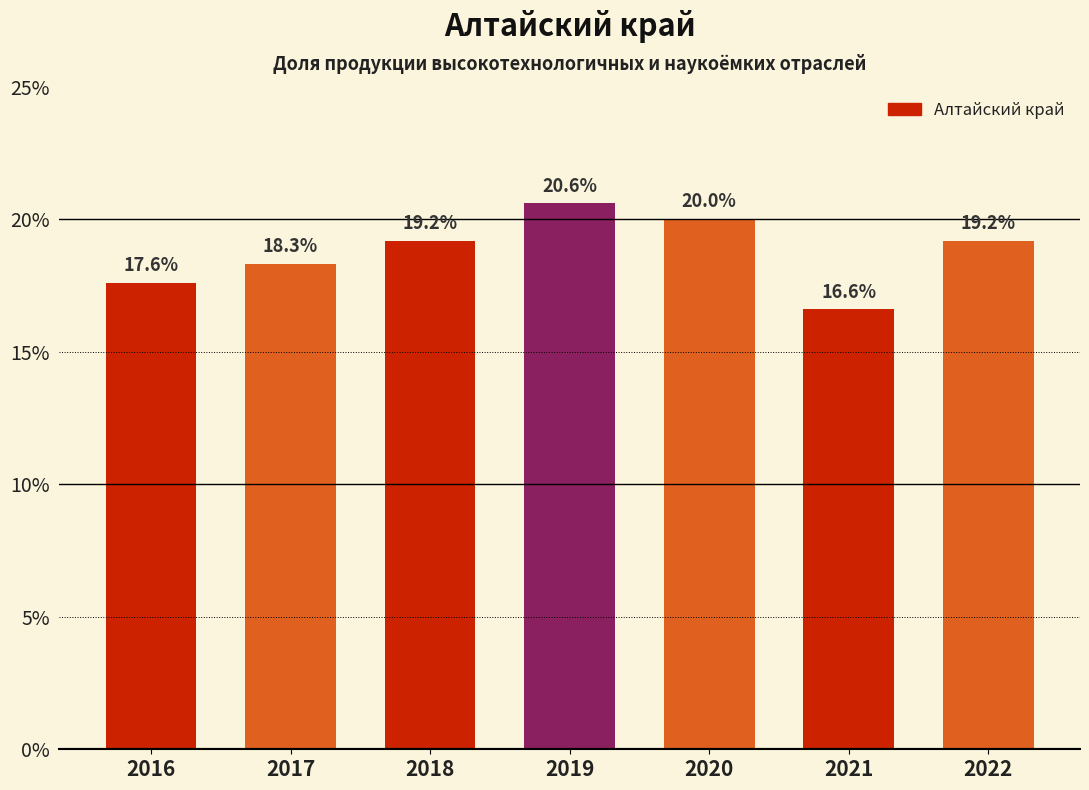

Between 2020 and 2022, which is larger?

2020